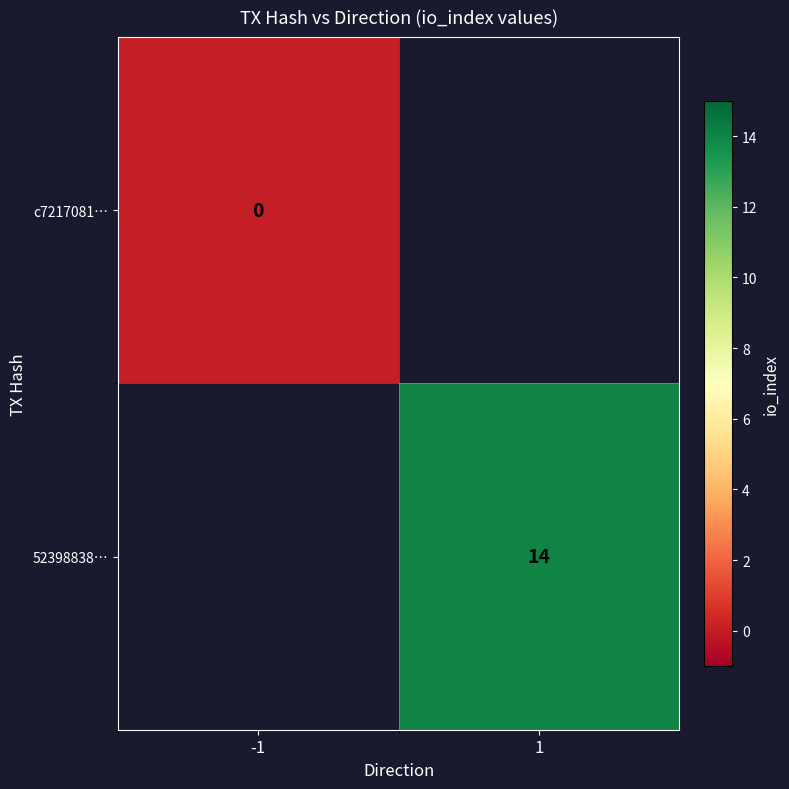

The value of 52398838… at 1 is 14. True or false?

True